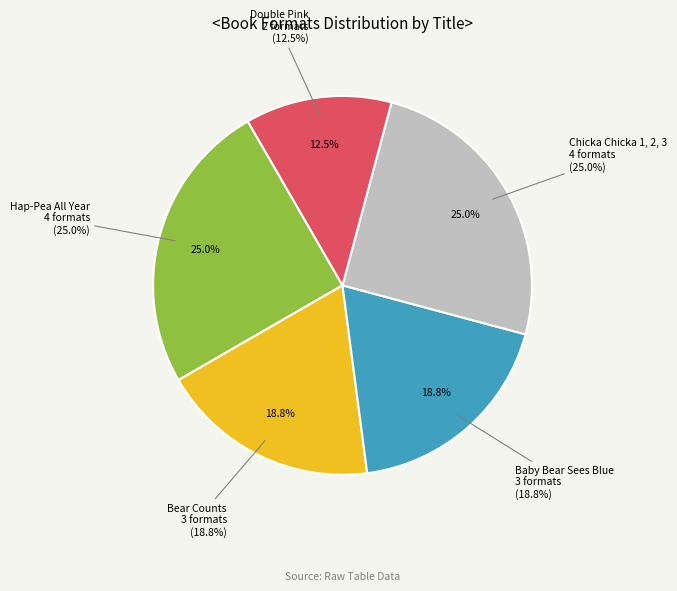

How many slices are in this pie chart?

5